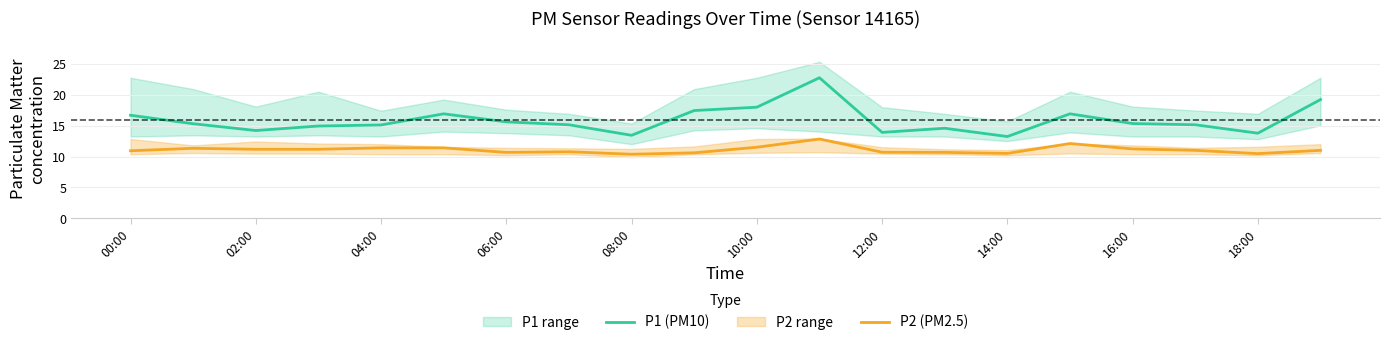

Which series has the largest range (max minus min)?

P1 (PM10)